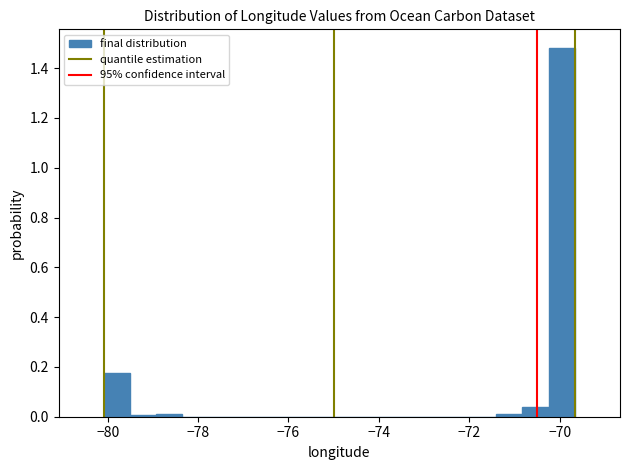

Read against the x-axis, roughly where is the centre of the tallest bar?

-70.0